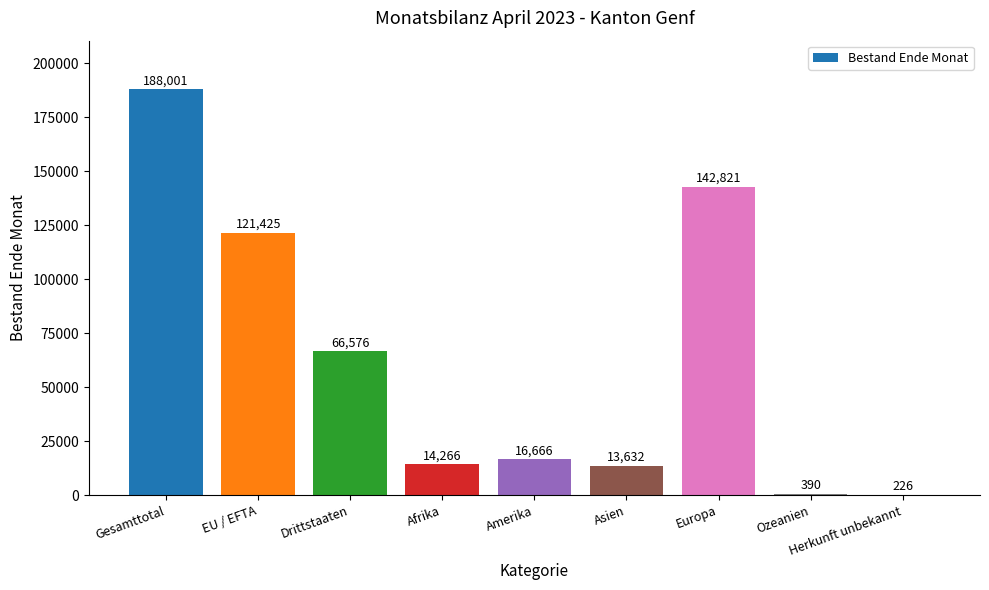

What is the change in value from Europa to Ozeanien?

-142431